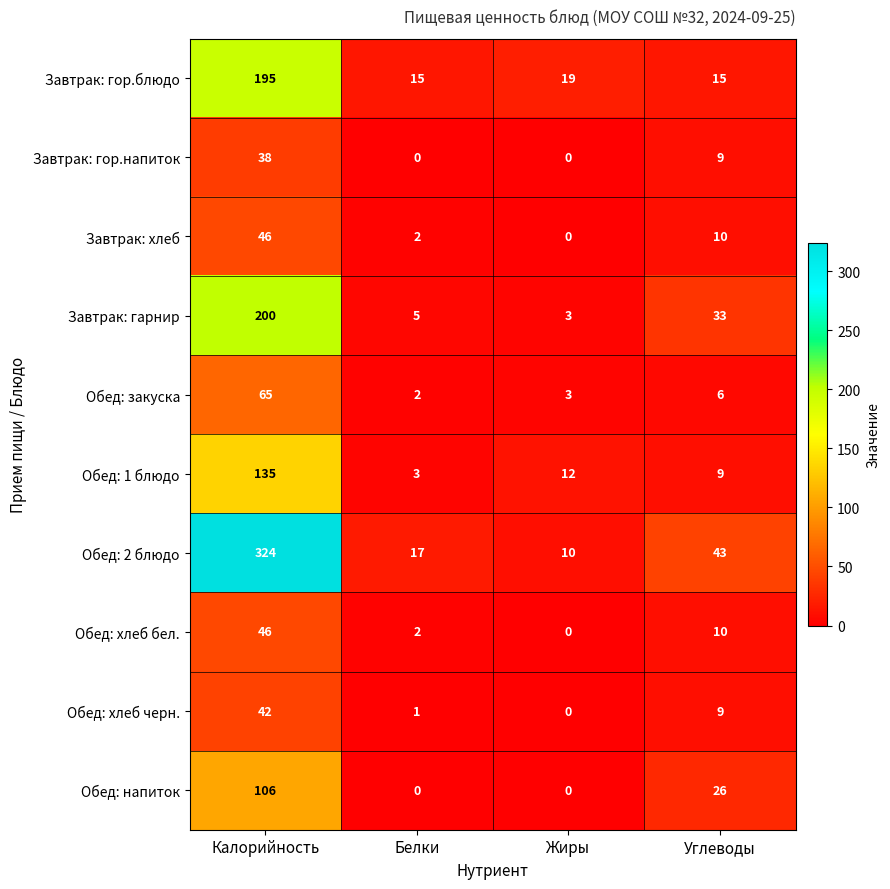

What is the sum of the Завтрак: гор.напиток values at Углеводы and Жиры?

9